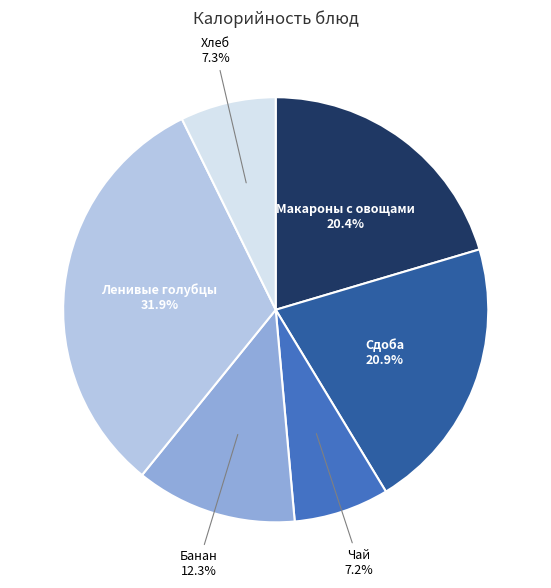

Does any single category account for the majority?

No